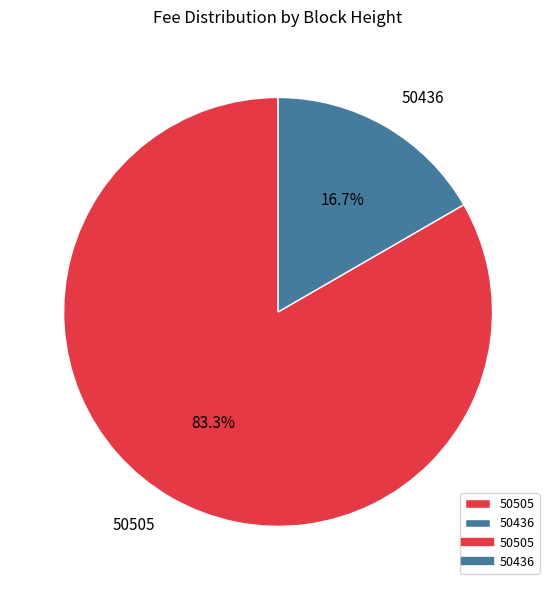

To the nearest percent, what is the difference between the 50505 and 50436 slice percentages?

67%